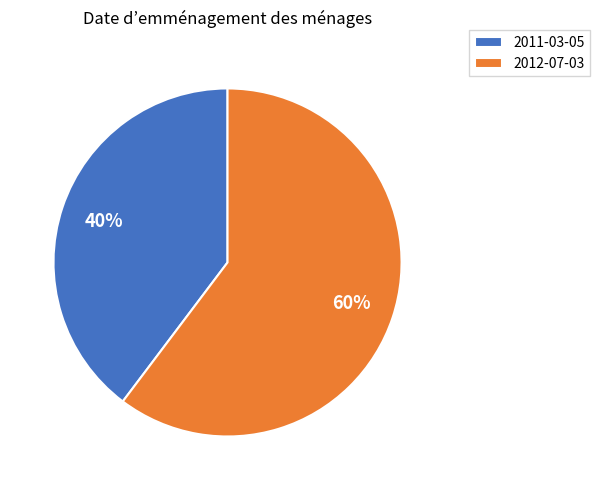

Count the number of slices in the pie.

2